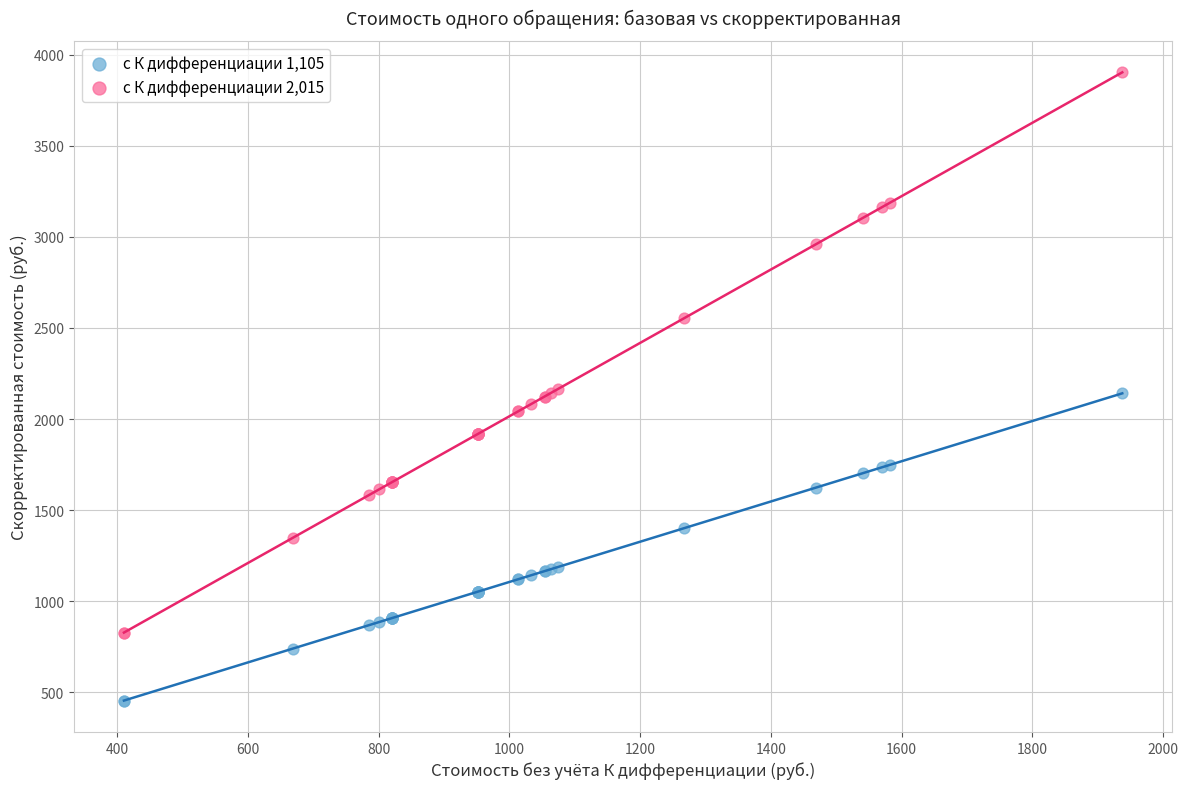

Which series reaches the minimum Y coordinate?

с К дифференциации 1,105